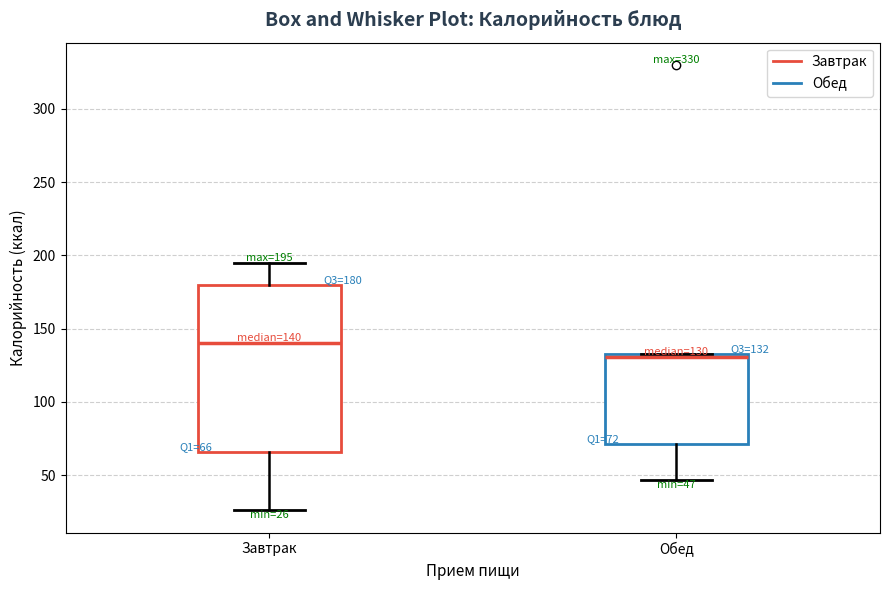

Which box's median line is the highest?

Завтрак